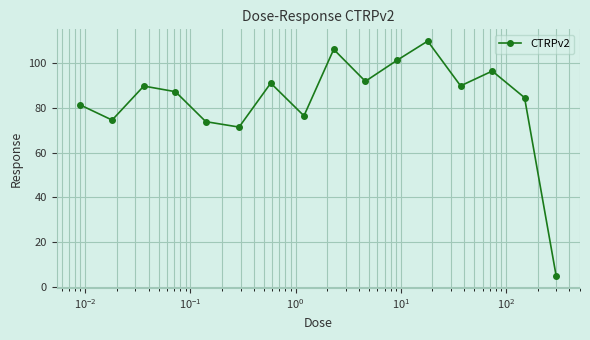

How many lines are shown in the chart?

1